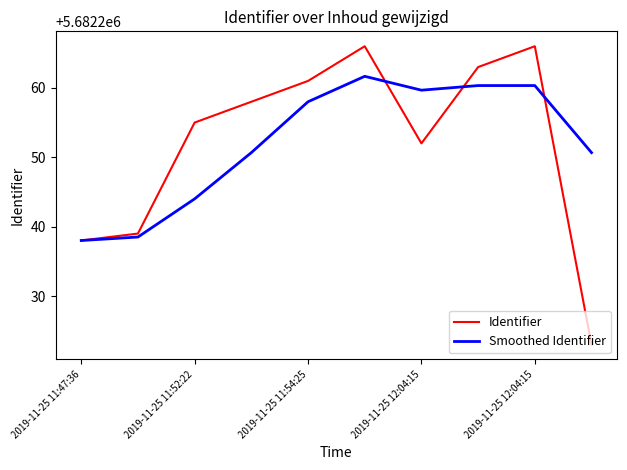

Which series has the widest spread of values?

Identifier